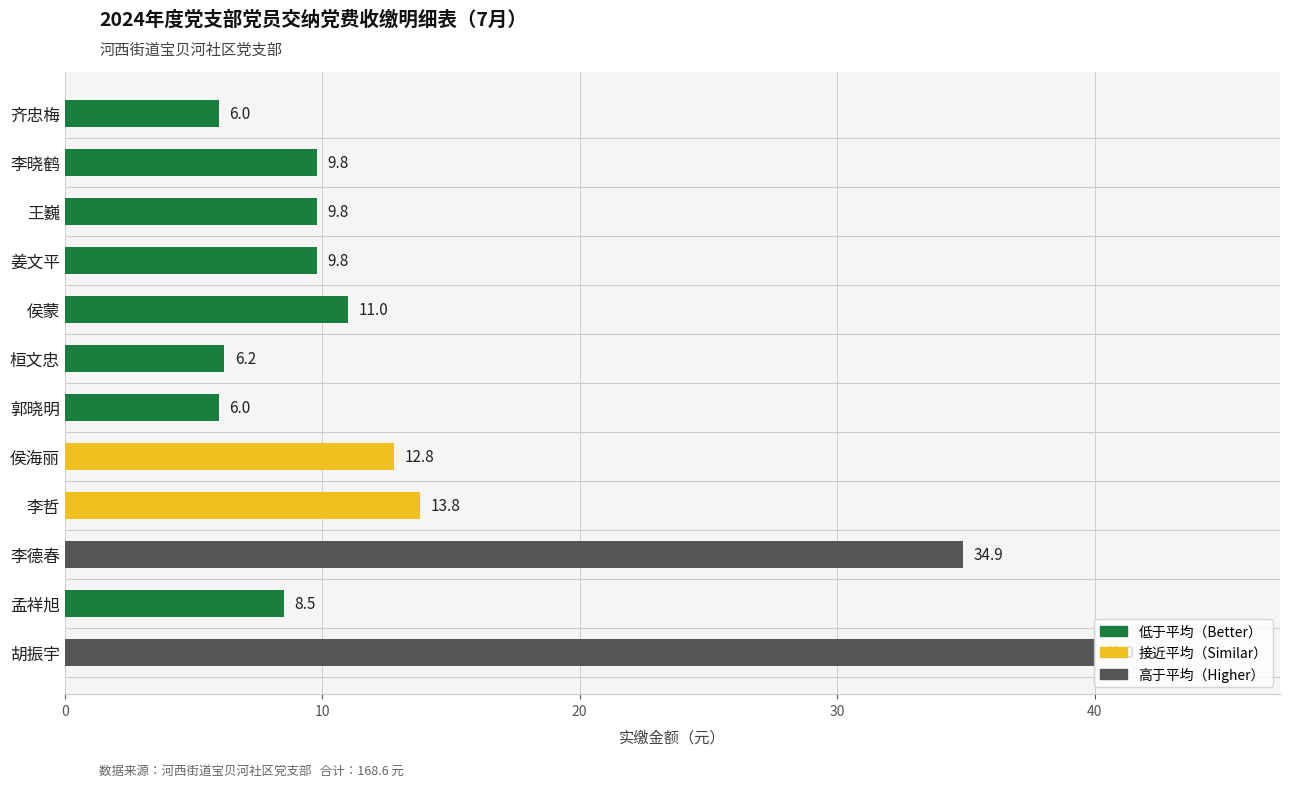

Where is the data nearest to the value 23?

李哲